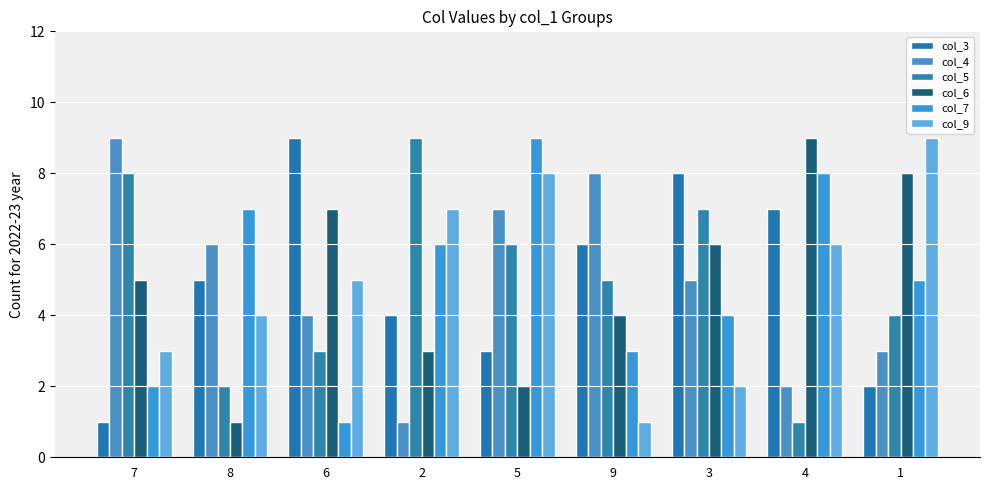

What is the average value of the col_9 series?

5